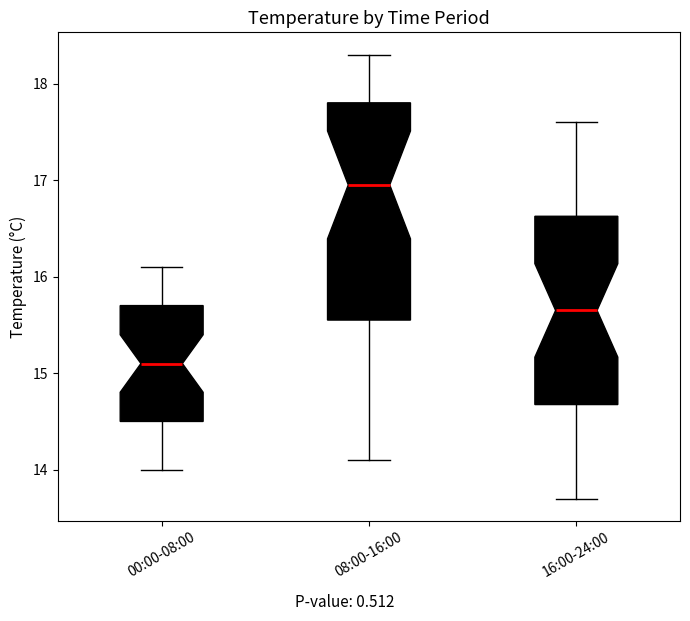

Reading left to right, read every box against the y-axis: the position of its median line, the range the box covers, and the ends of its whiskers. The values are not printed on the chart, so give them approximately, as read against the axis.

00:00-08:00: median 15.1, box 14.5 to 15.7, whiskers 14.0 to 16.1
08:00-16:00: median 17.0, box 15.6 to 17.8, whiskers 14.1 to 18.3
16:00-24:00: median 15.7, box 14.7 to 16.6, whiskers 13.7 to 17.6